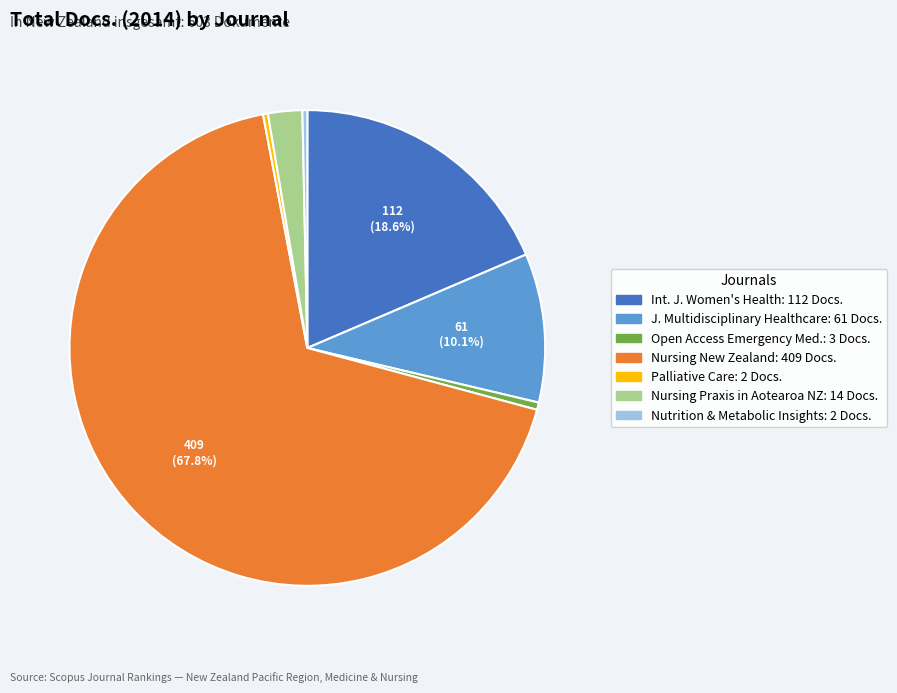

Is there a majority slice in this chart?

Yes